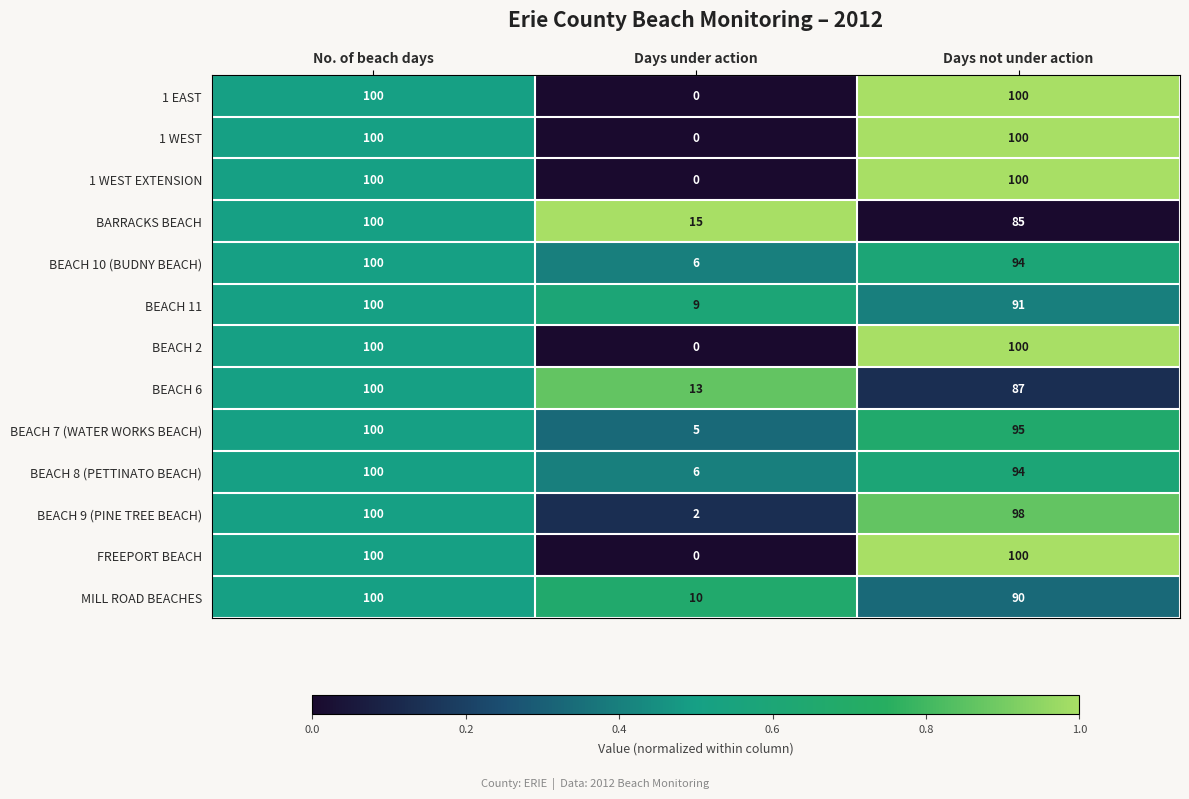

What is the greatest value displayed?

100